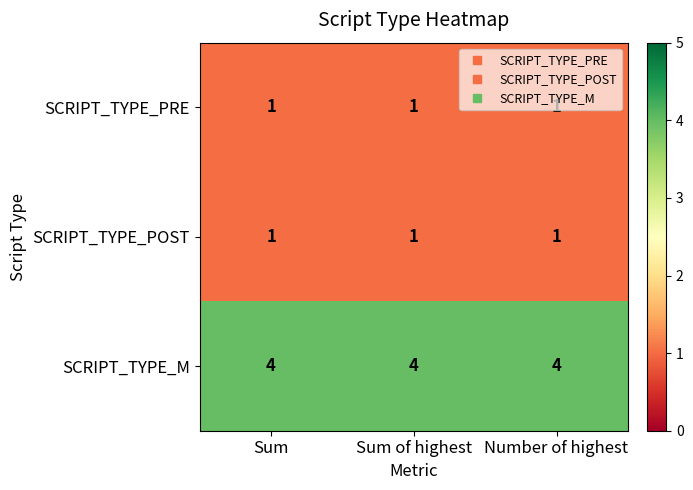

Which series has the largest total across all categories?

SCRIPT_TYPE_M